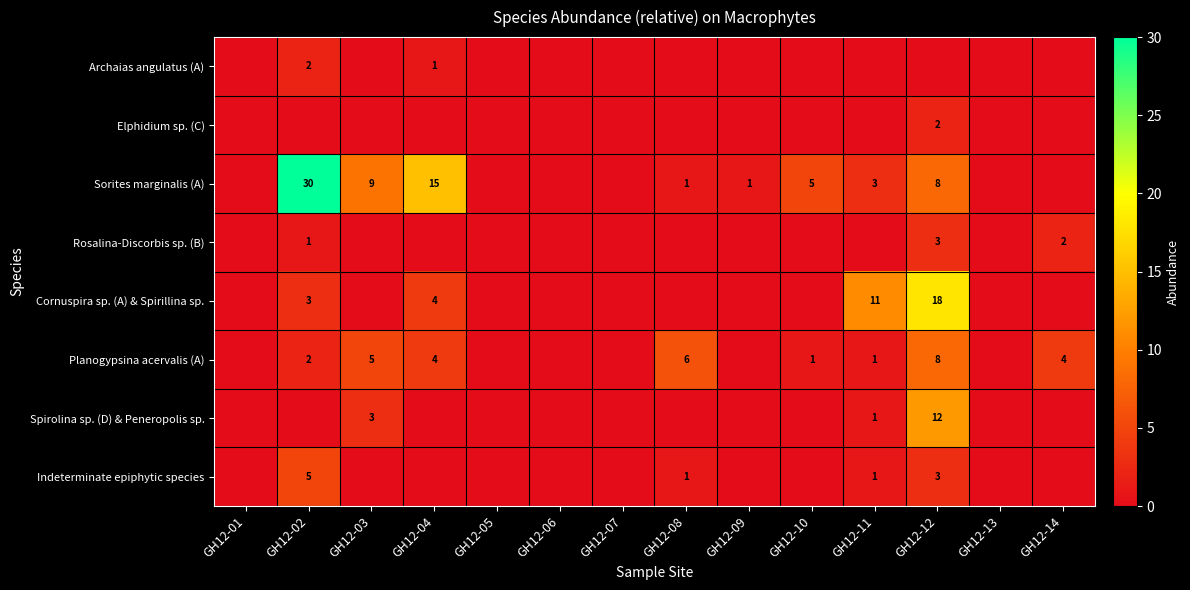

True or false: Spirolina sp. (D) & Peneropolis sp. has a value of 5 at GH12-03.

False